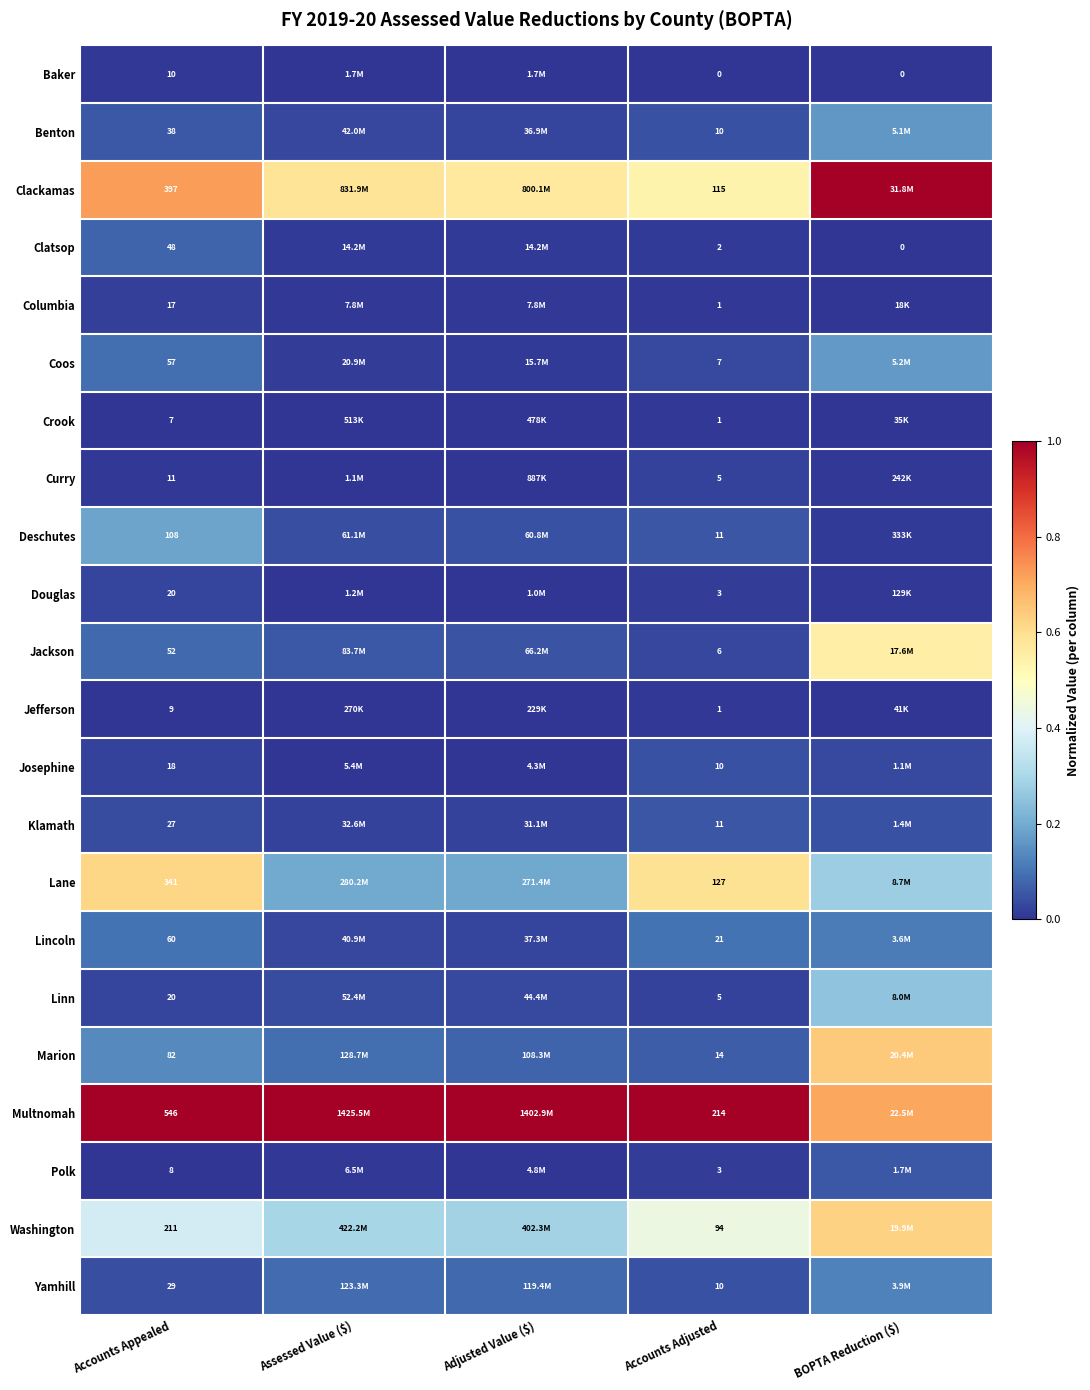

Count the number of data series in this chart.

22